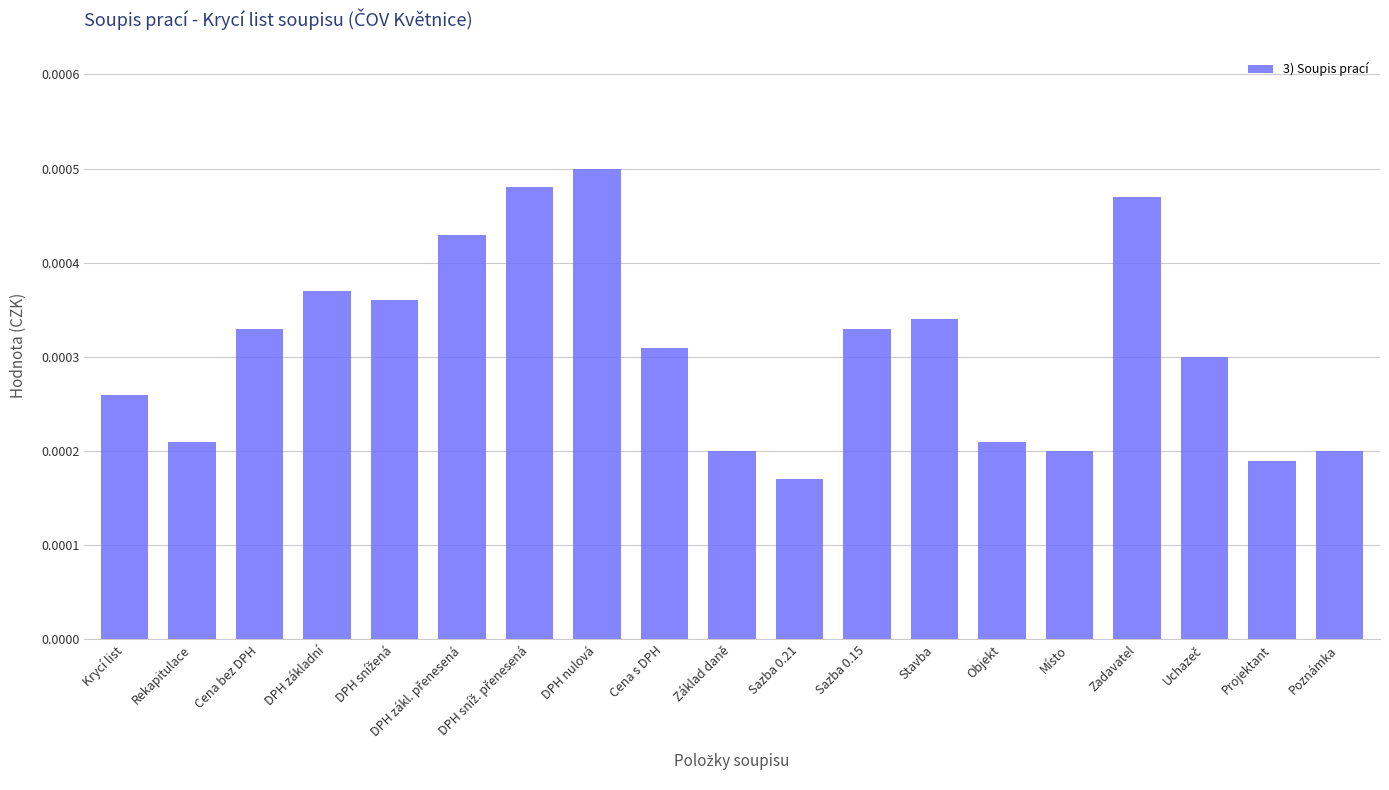

How many bars are there in total?

19